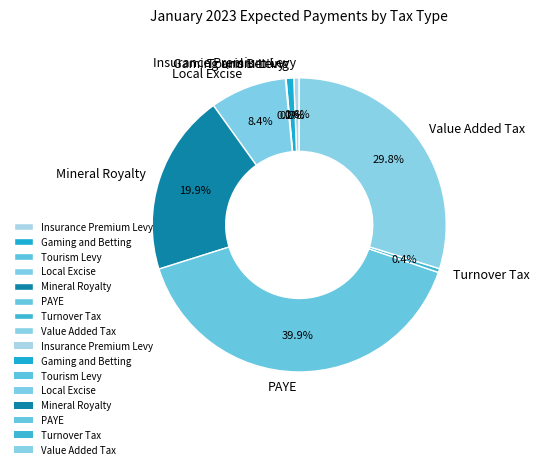

The Value Added Tax slice represents 23% of the pie. True or false?

False